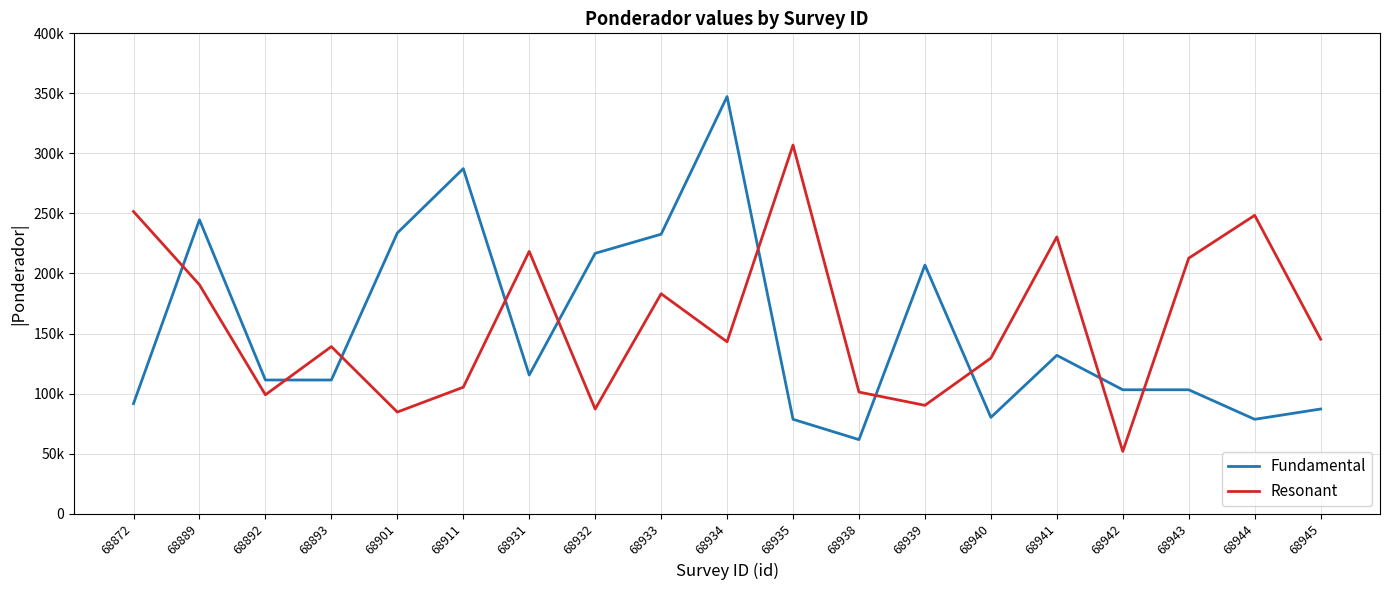

Between which two adjacent categories do Fundamental and Resonant first intersect?

68872 and 68889